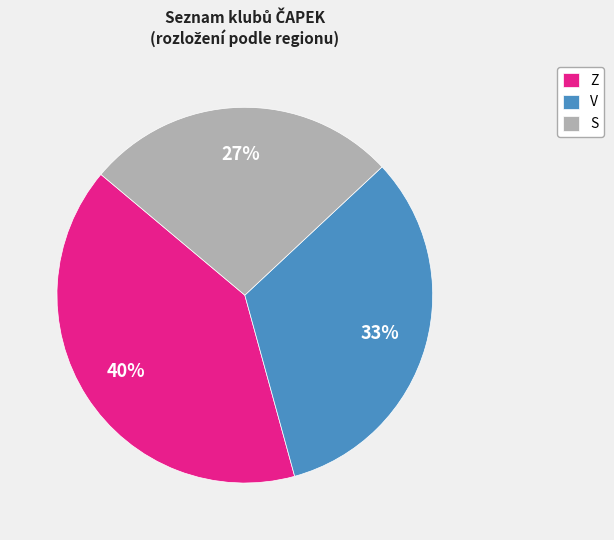

Which category has the smallest portion of the pie?

S